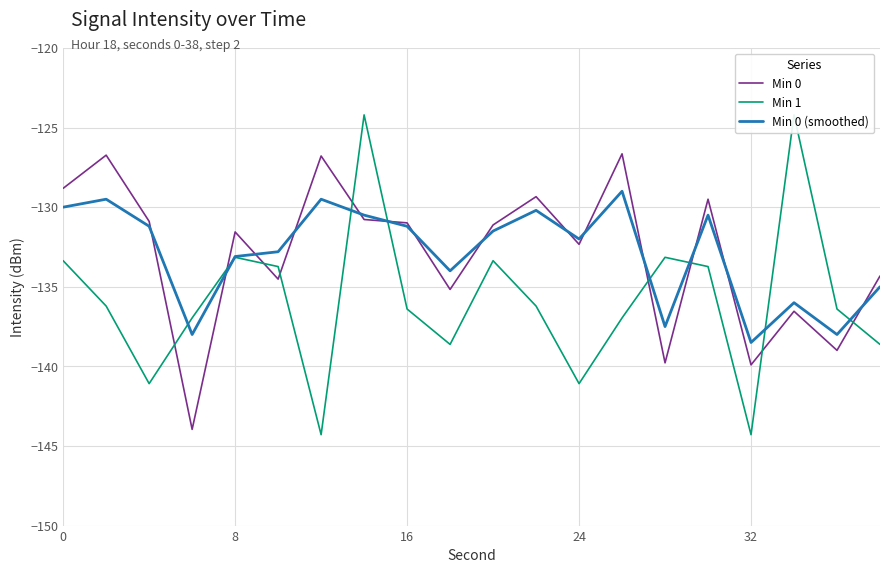

The value of Min 0 (smoothed) at 32 is -198.1. True or false?

False